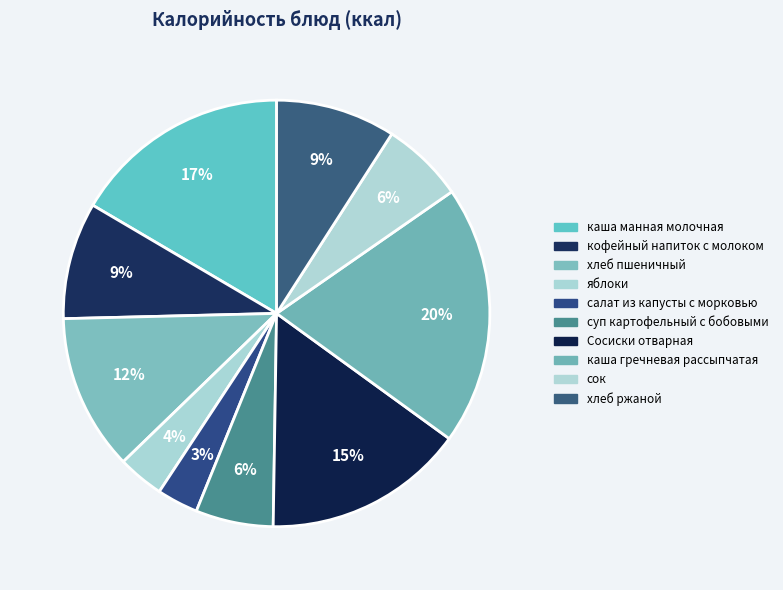

Combined, do хлеб пшеничный and яблоки account for over 50%?

No